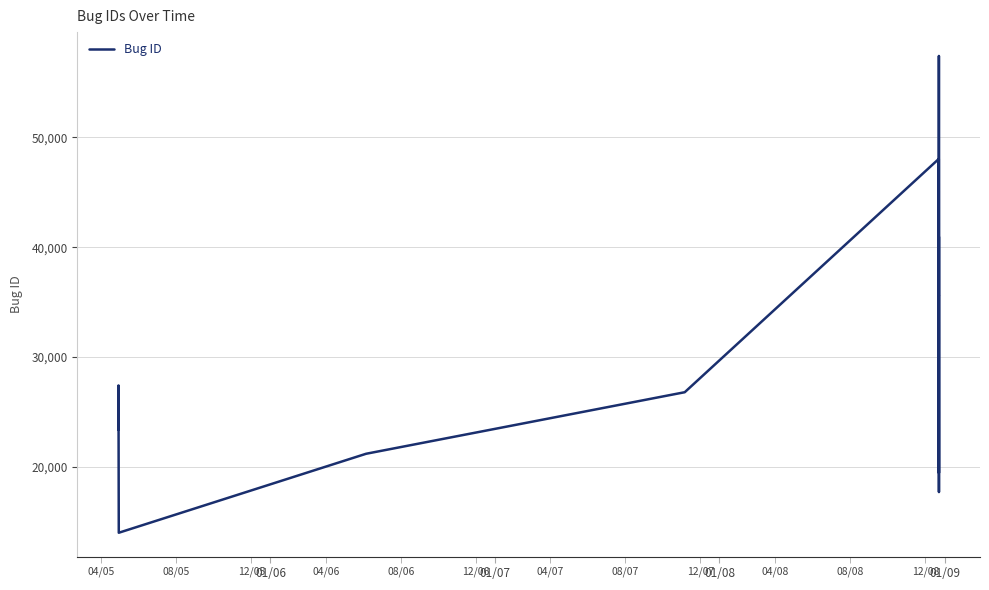

Does the chart display data point markers on the line(s)?

No